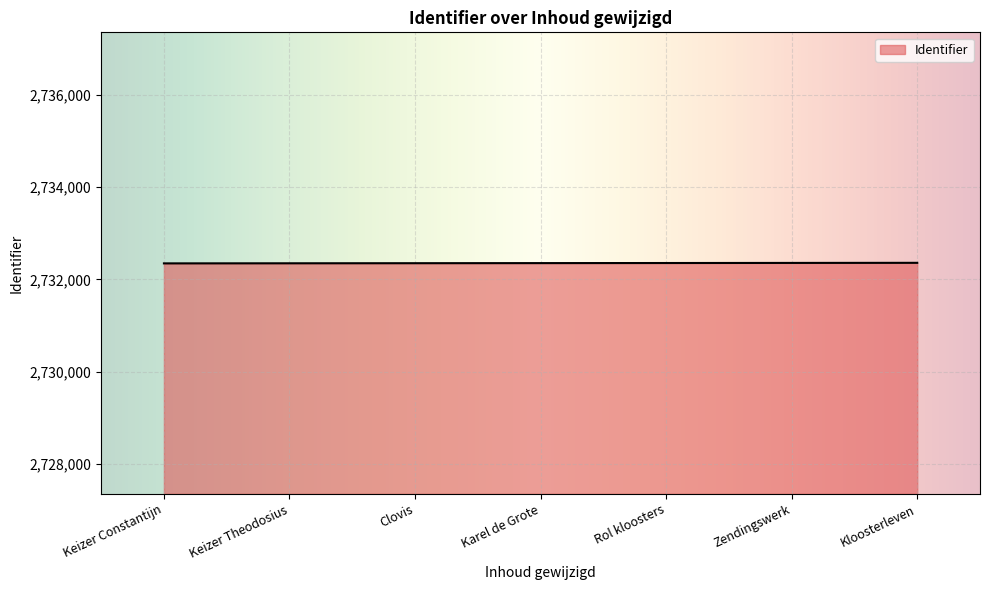

What is the ratio of the value at Keizer Theodosius to the value at Kloosterleven?

1.0